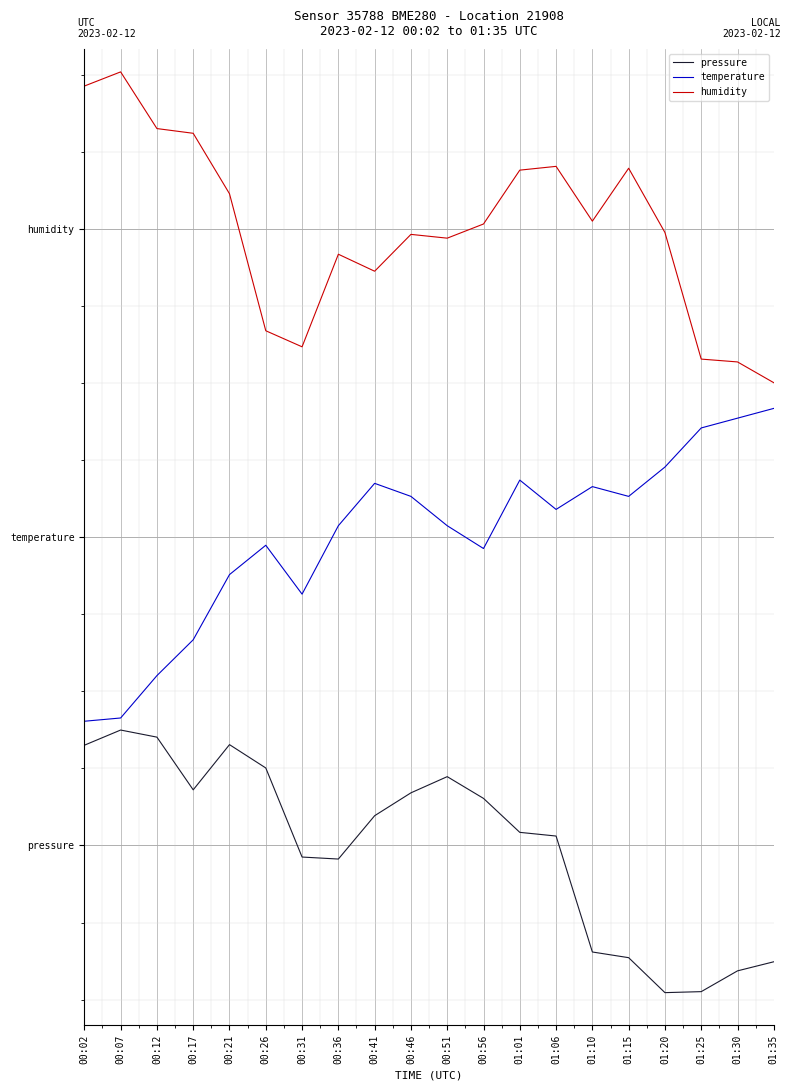

Does the chart have visible grid lines?

Yes